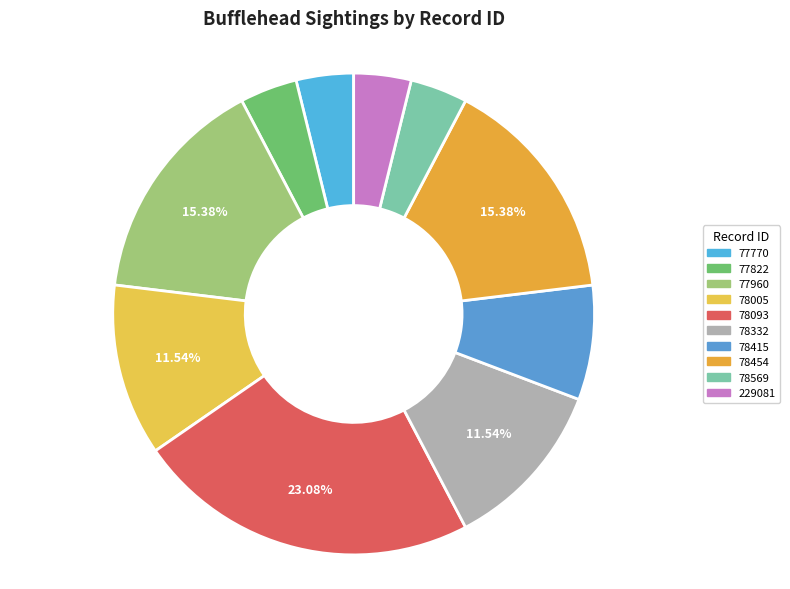

How many slices are in this pie chart?

10